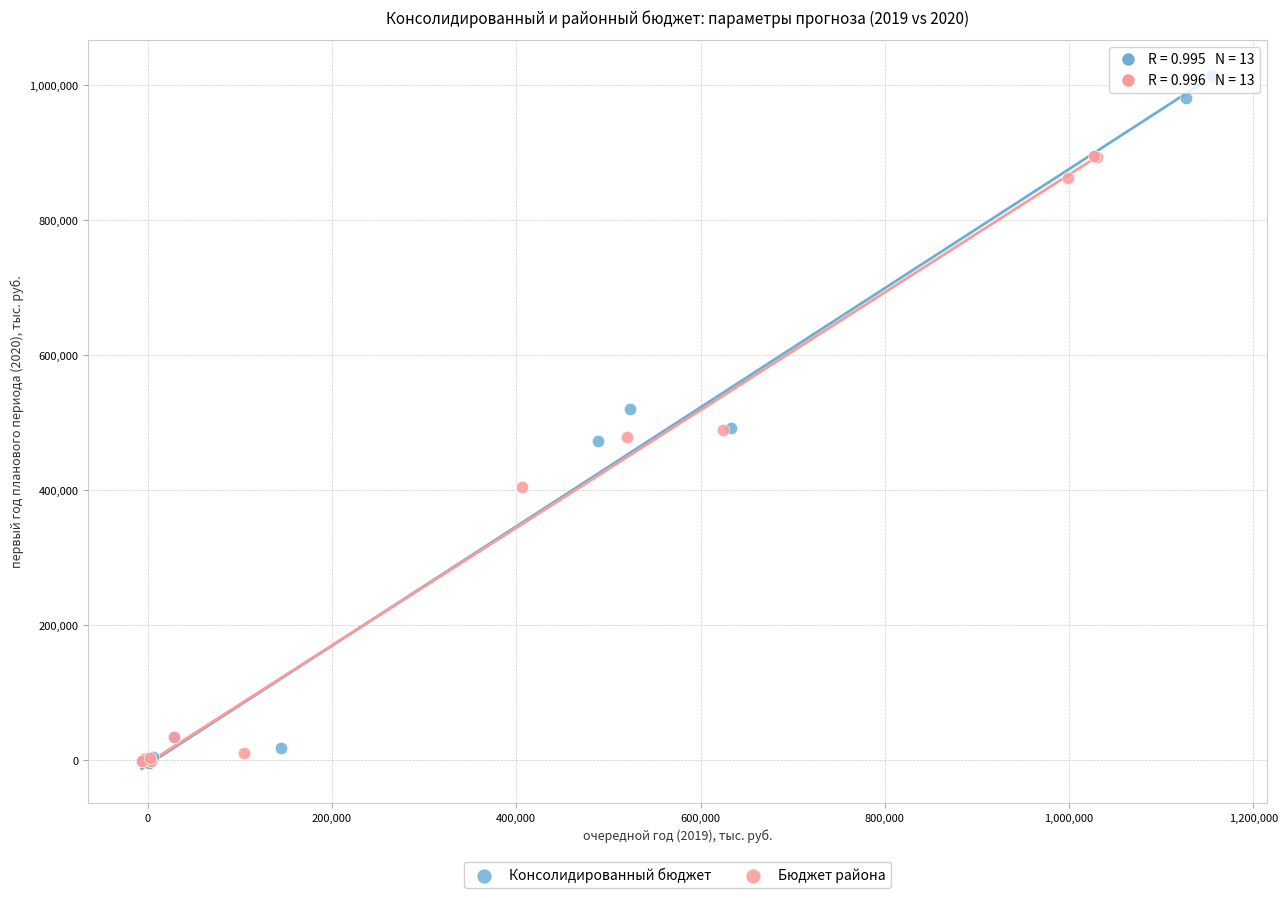

Which series has the largest Y range (max minus min)?

Консолидированный бюджет